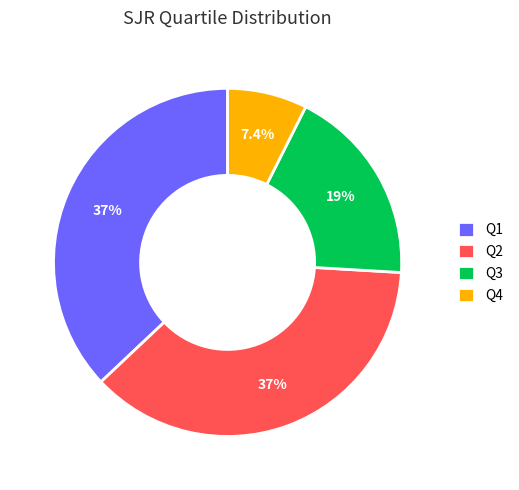

True or false: Q4 accounts for 2% of the total.

False